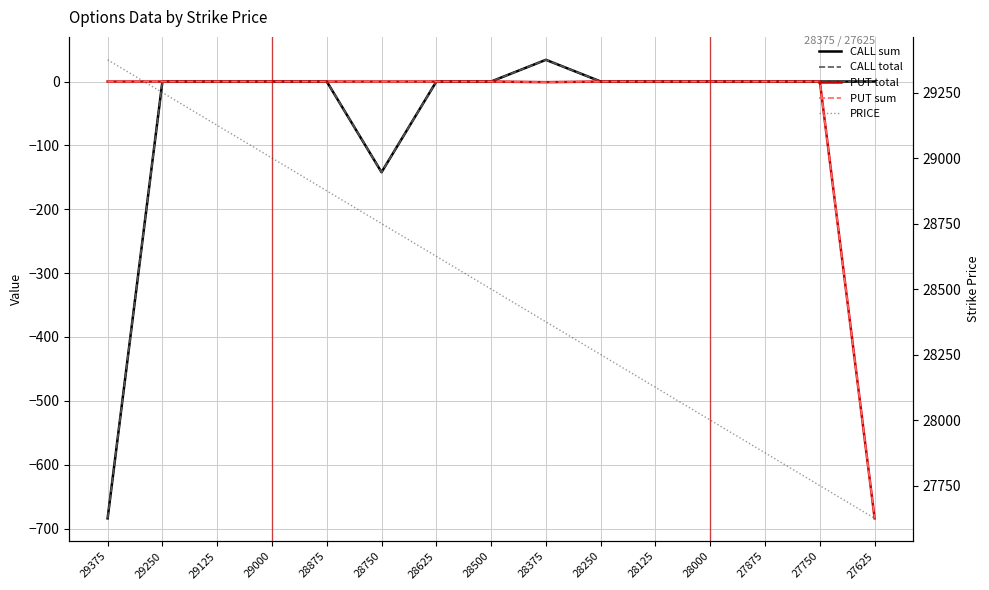

True or false: PUT sum and CALL sum intersect in this chart.

False